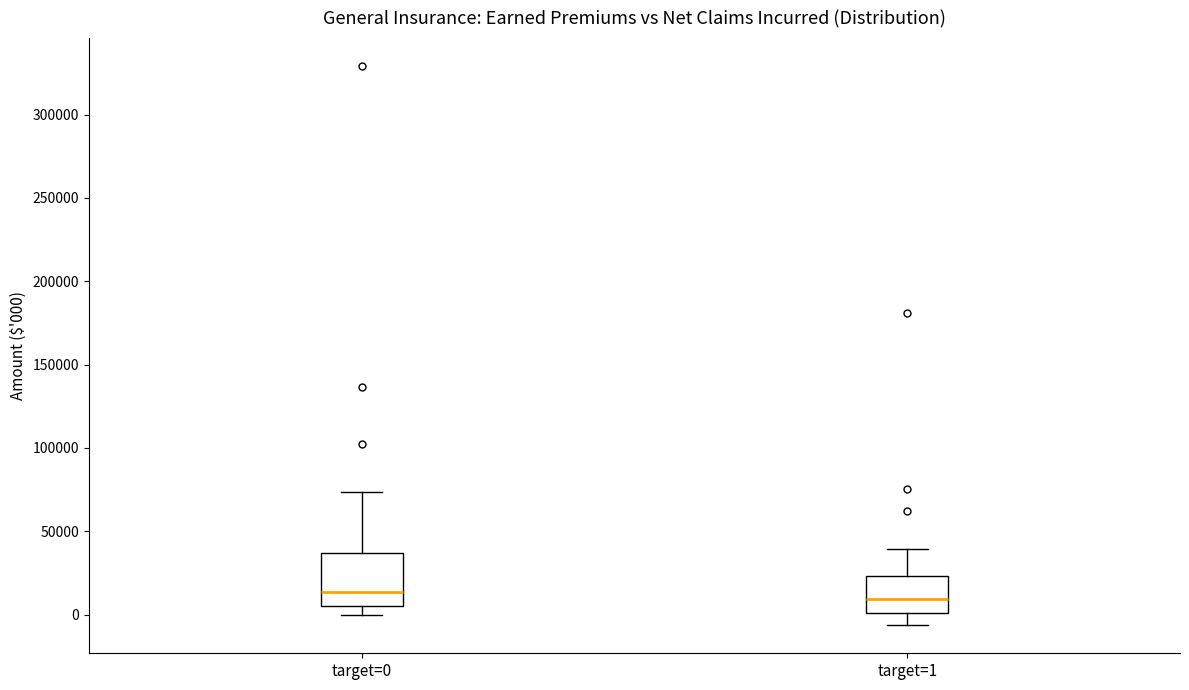

Reading left to right, read every box against the y-axis: the position of its median line, the range the box covers, and the ends of its whiskers. The values are not printed on the chart, so give them approximately, as read against the axis.

target=0: median 15000, box 5000 to 35000, whiskers 0 to 75000
target=1: median 10000, box 0 to 25000, whiskers -5000 to 40000